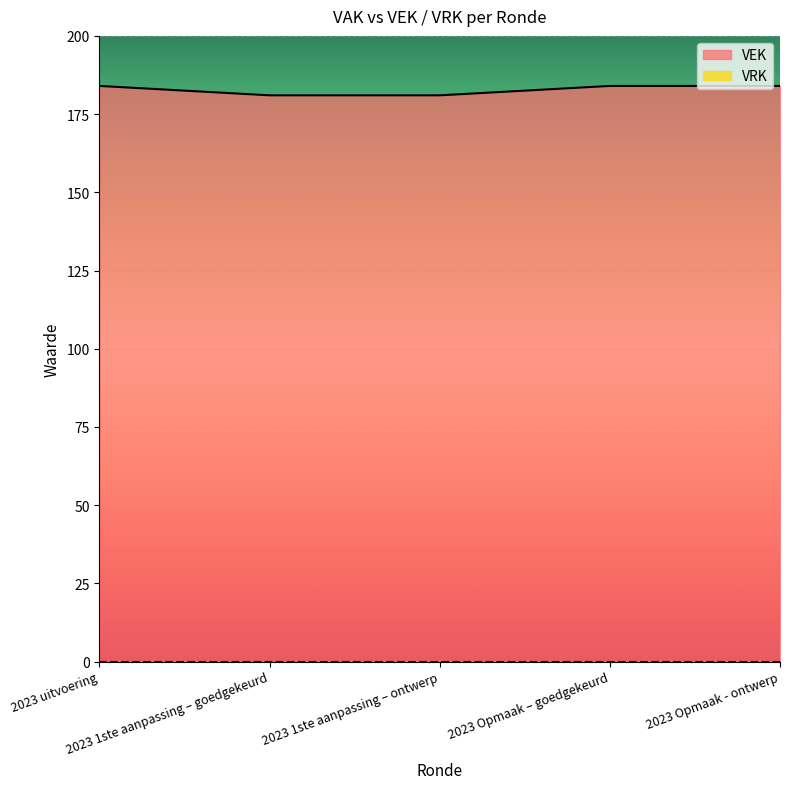

At which label is the value closest to 182?

2023 1ste aanpassing – goedgekeurd